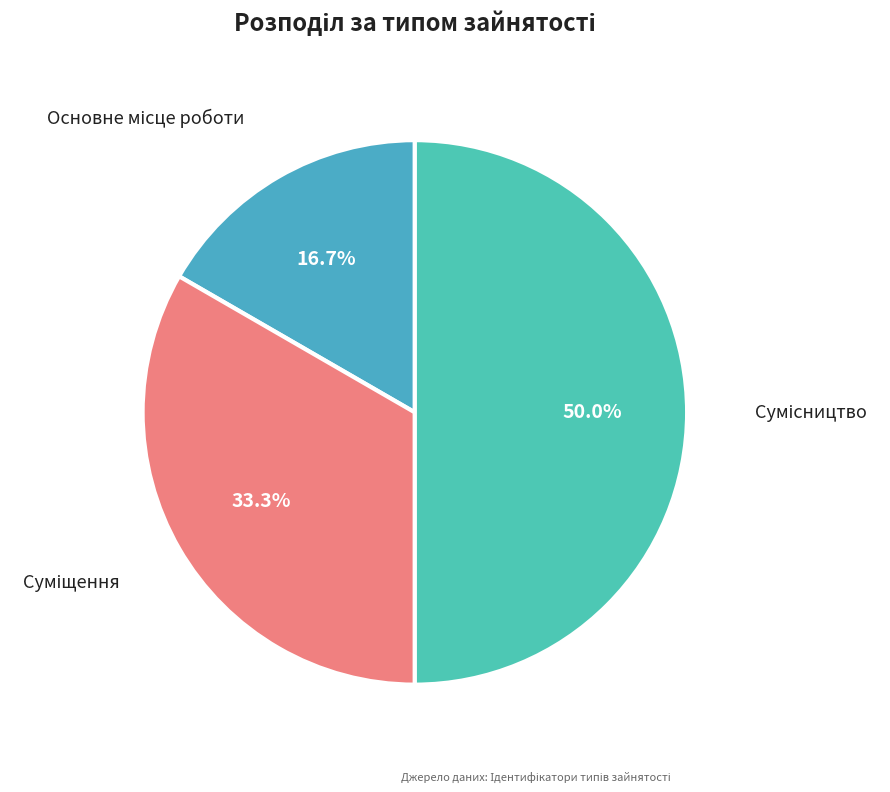

How many segments does this pie chart have?

3